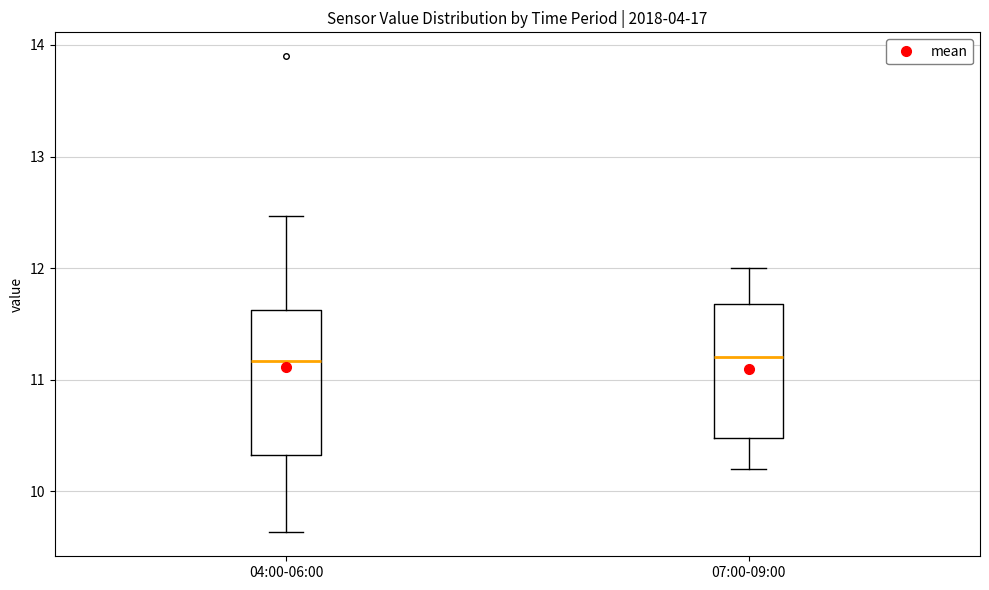

Where does the lower whisker of the box for 04:00-06:00 end on the y-axis? The values are not printed on the chart, so give them approximately, as read against the axis.

9.6